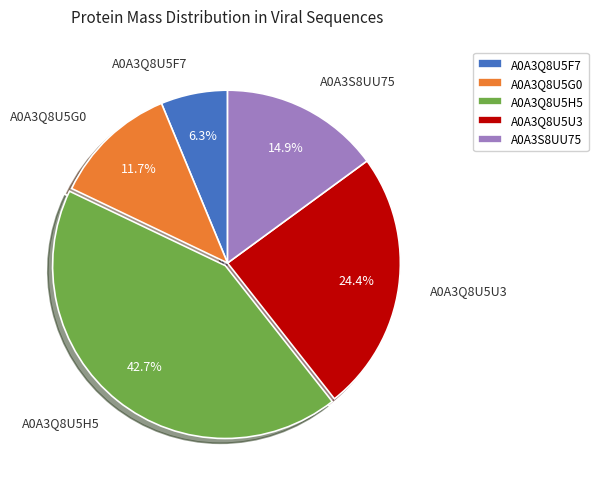

Approximately how many times larger is the value at A0A3Q8U5U3 compared to A0A3Q8U5H5?

0.6